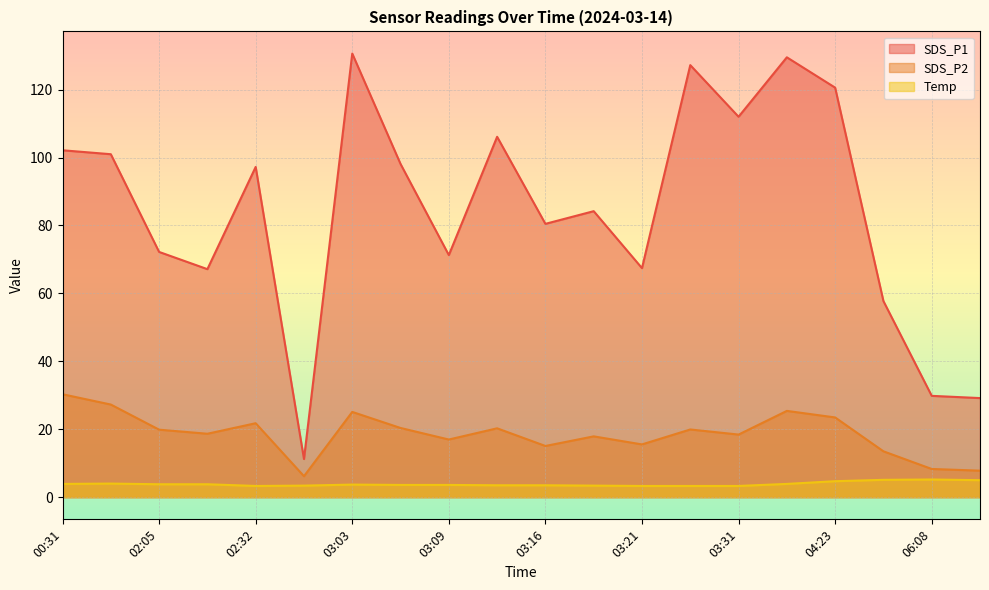

What is the difference between the highest and lowest values at 03:09?

67.7